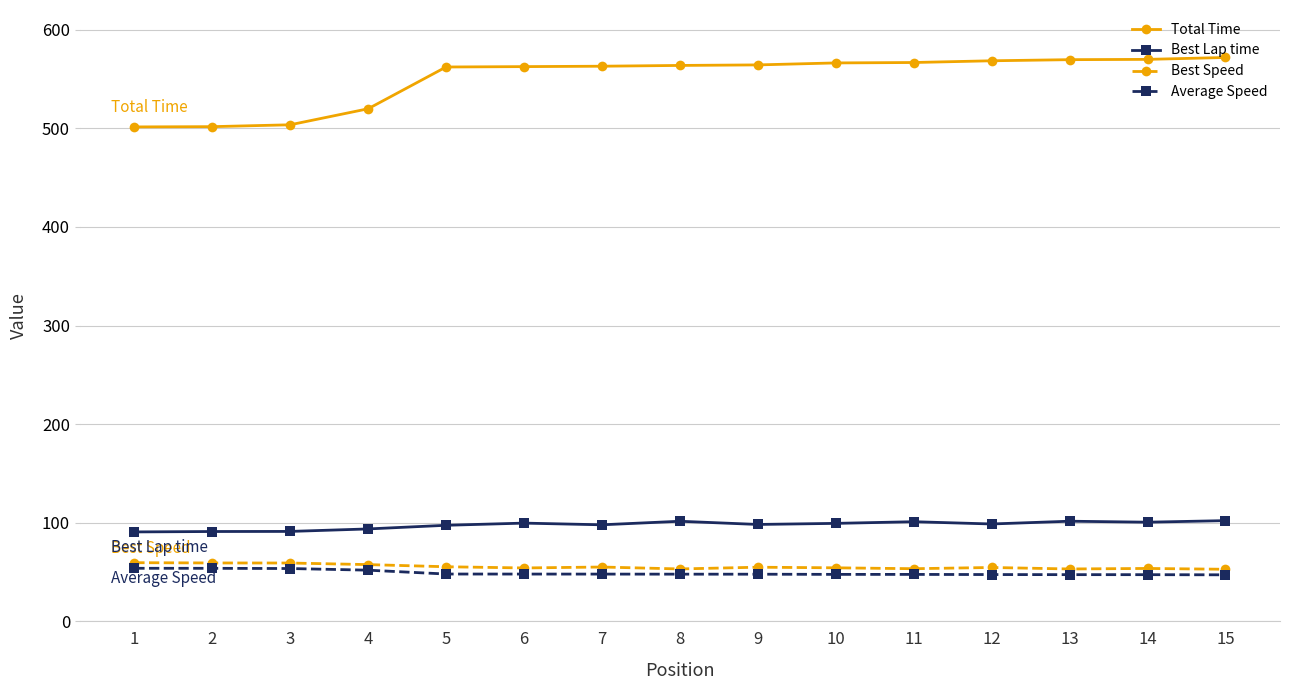

What is the difference between the maximum and minimum values in the Average Speed series?

6.6